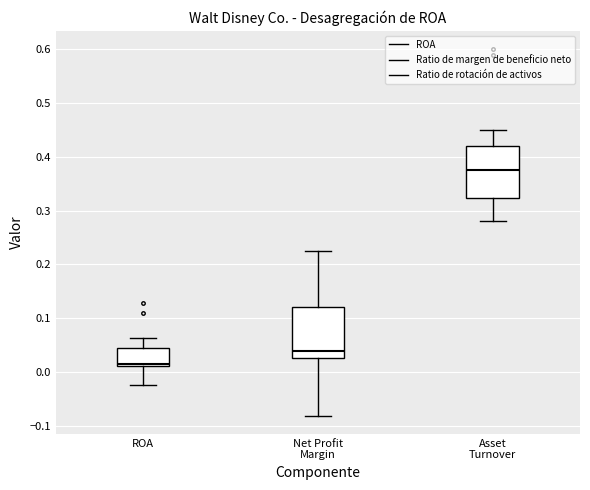

Which box's median line is the highest?

Asset Turnover